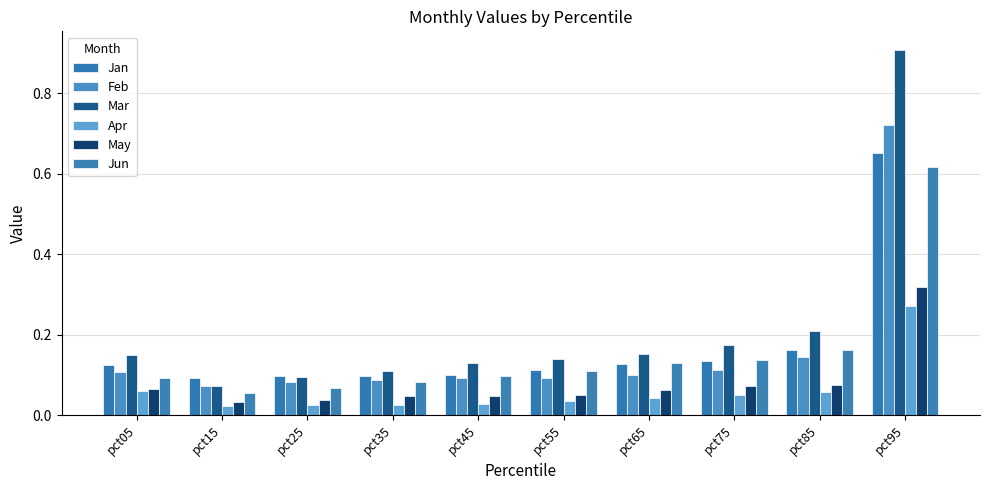

How many bars are there in each group?

6